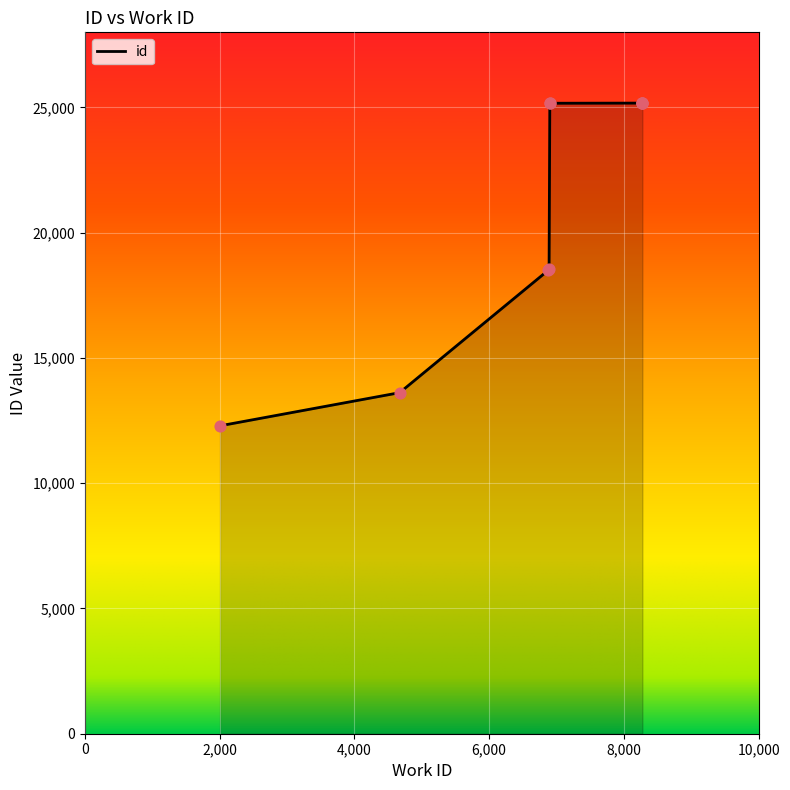

Between 4672 and 8270, which is larger?

8270